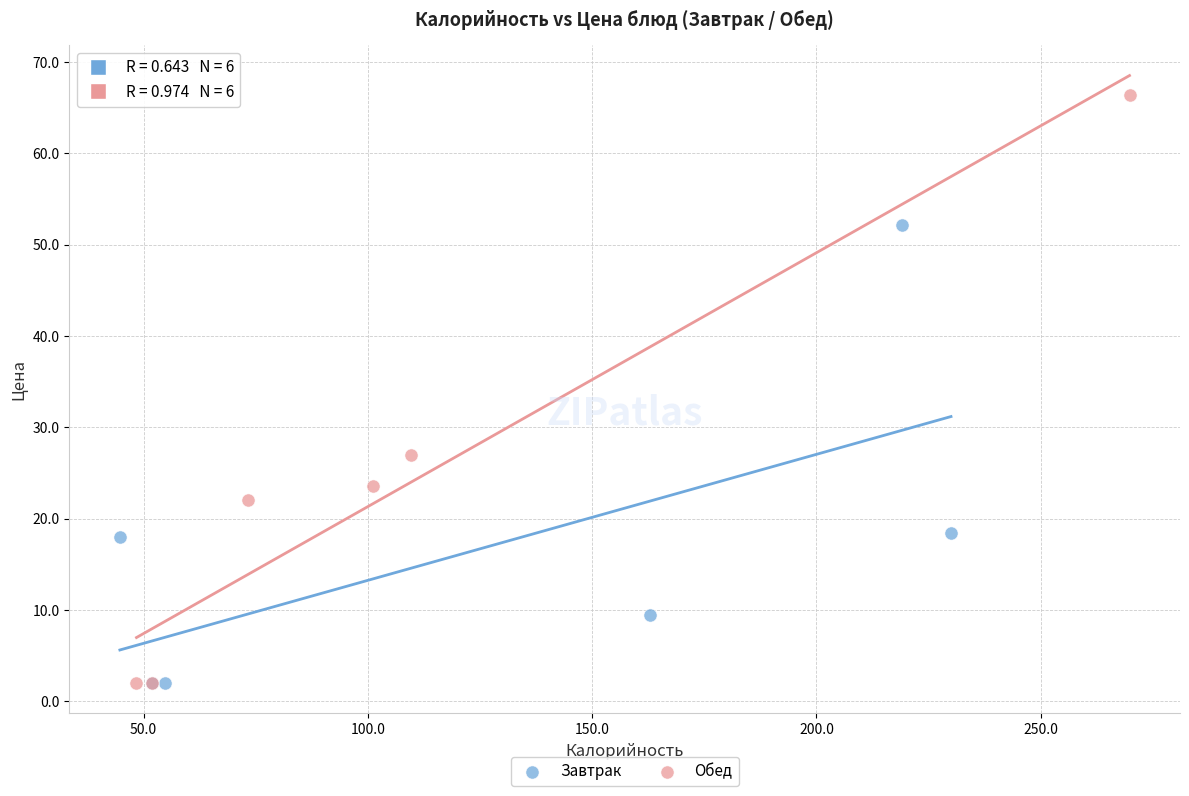

Which series has the largest Y range (max minus min)?

Обед